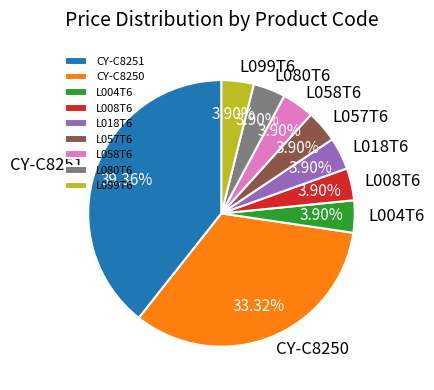

To the nearest percent, what portion does L008T6 represent?

4%